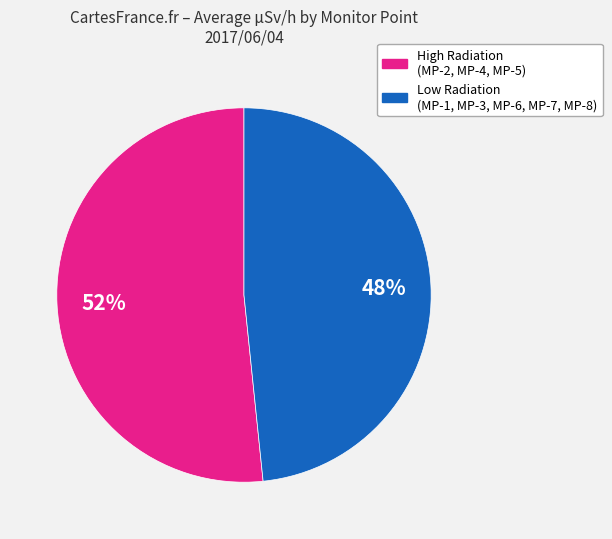

To the nearest percent, what is the average slice percentage?

50%